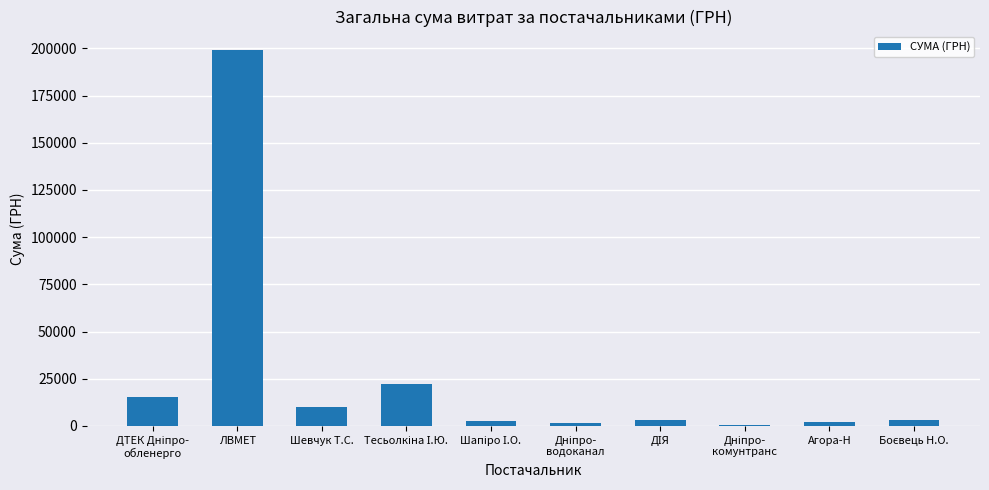

True or false: the data shows 317715.5 at ЛВМЕТ.

False